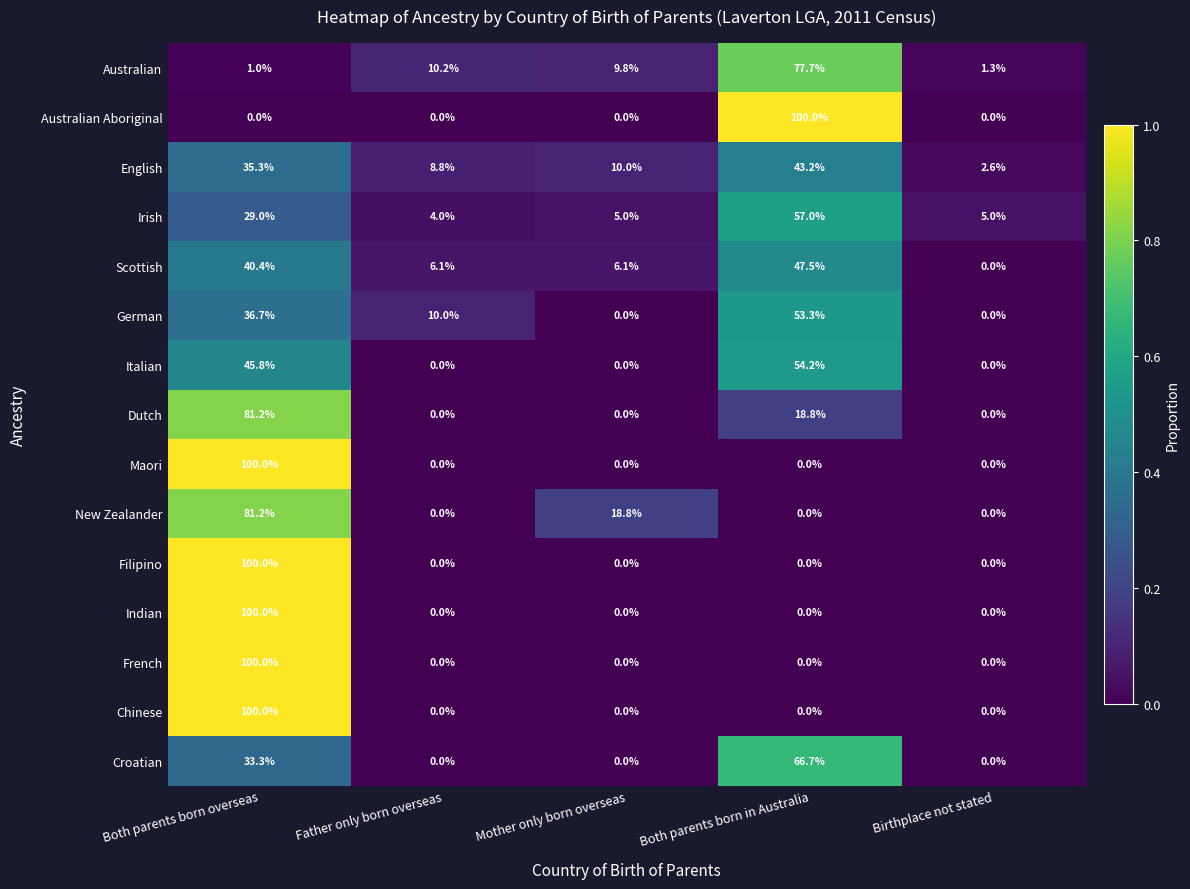

Between Mother only born overseas and Birthplace not stated, which series saw the biggest shift?

New Zealander